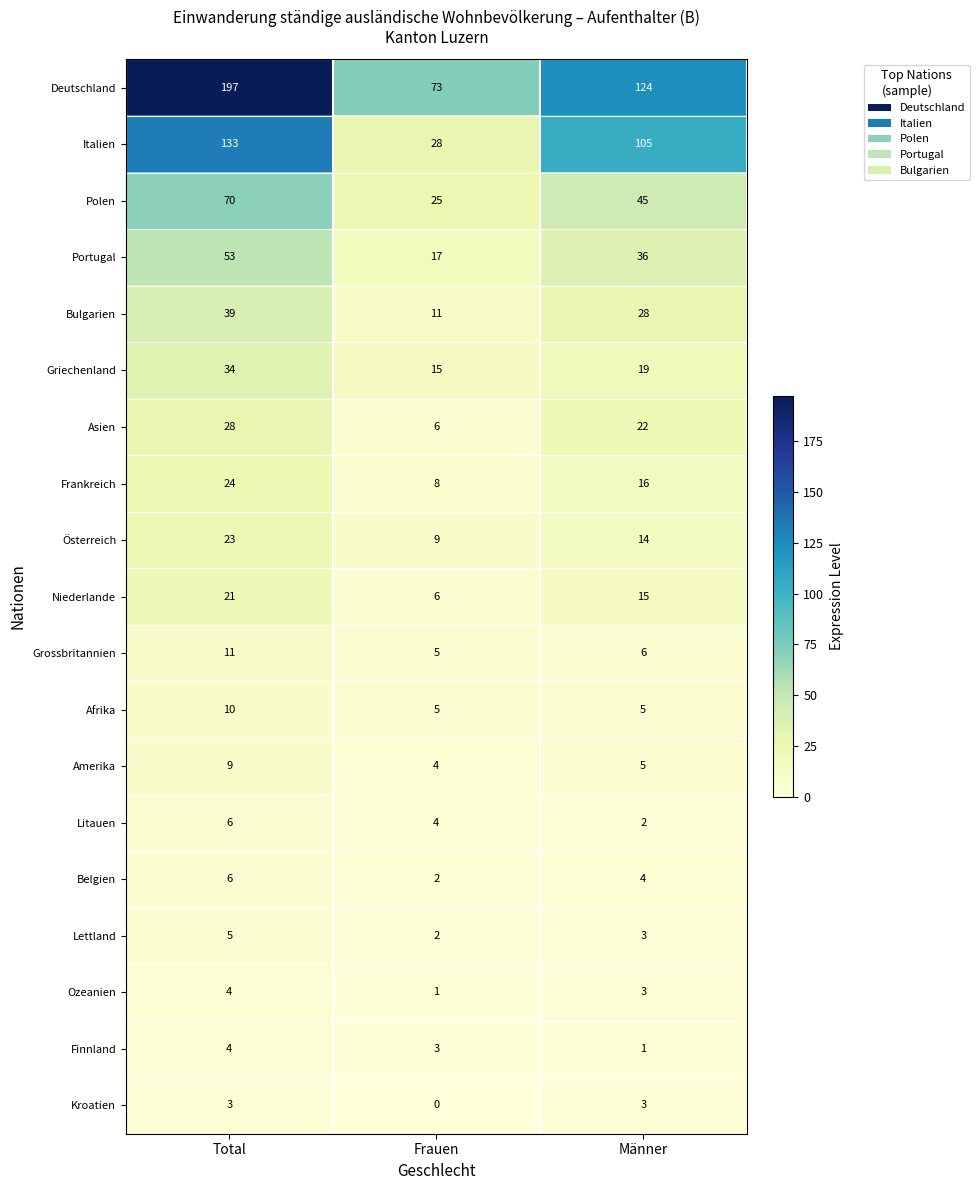

What is the maximum value shown in the chart?

197